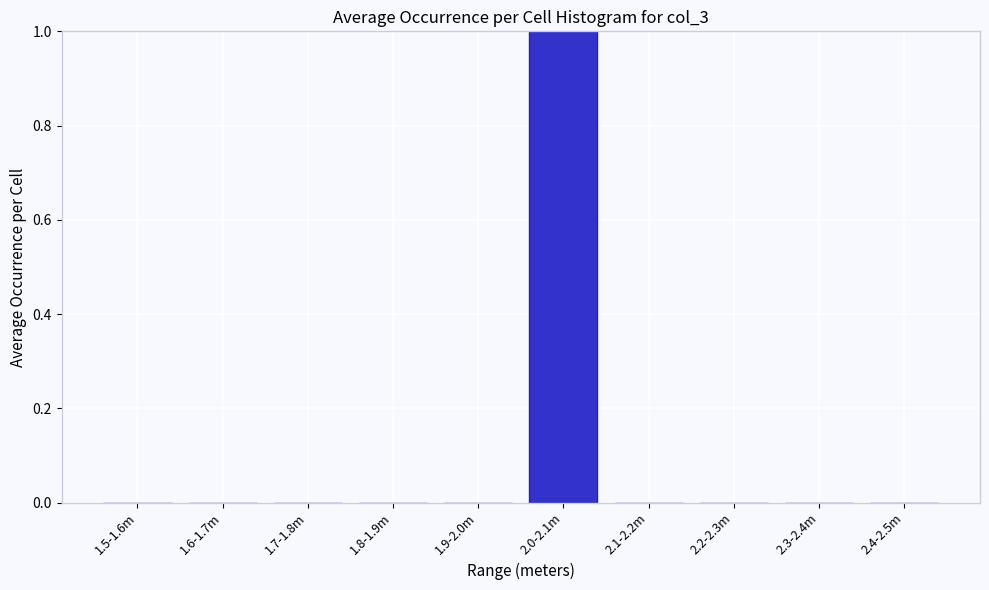

Reading right to left, list all the values displayed in this chart.

2.4-2.5m=0	2.3-2.4m=0	2.2-2.3m=0	2.1-2.2m=0	2.0-2.1m=1	1.9-2.0m=0	1.8-1.9m=0	1.7-1.8m=0	1.6-1.7m=0	1.5-1.6m=0